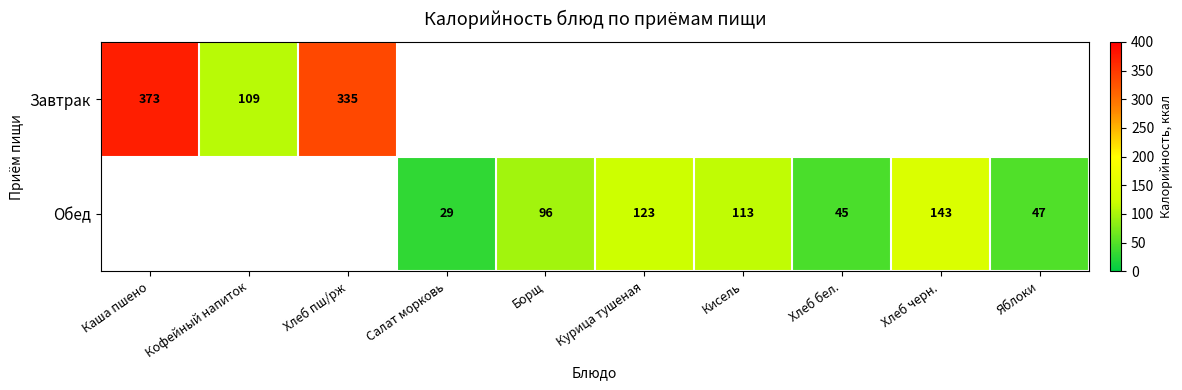

What is the difference between the Обед values at Кисель and Борщ?

17